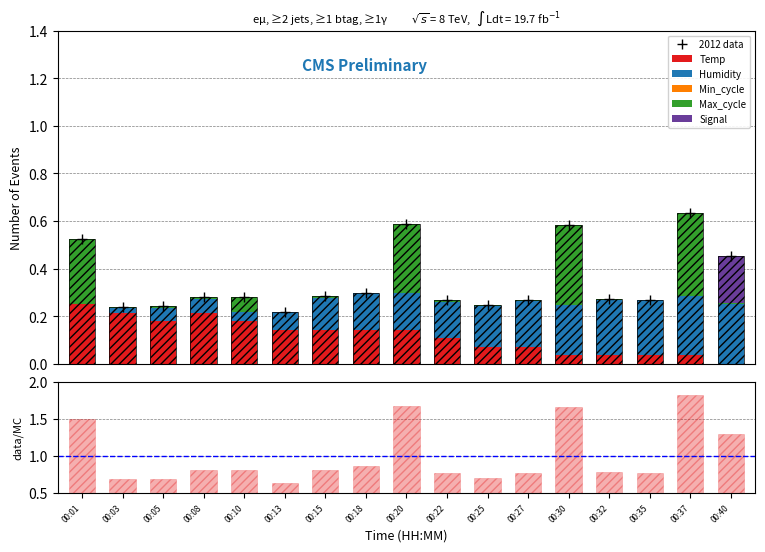

Which category has the highest value in the Humidity series?

00:37